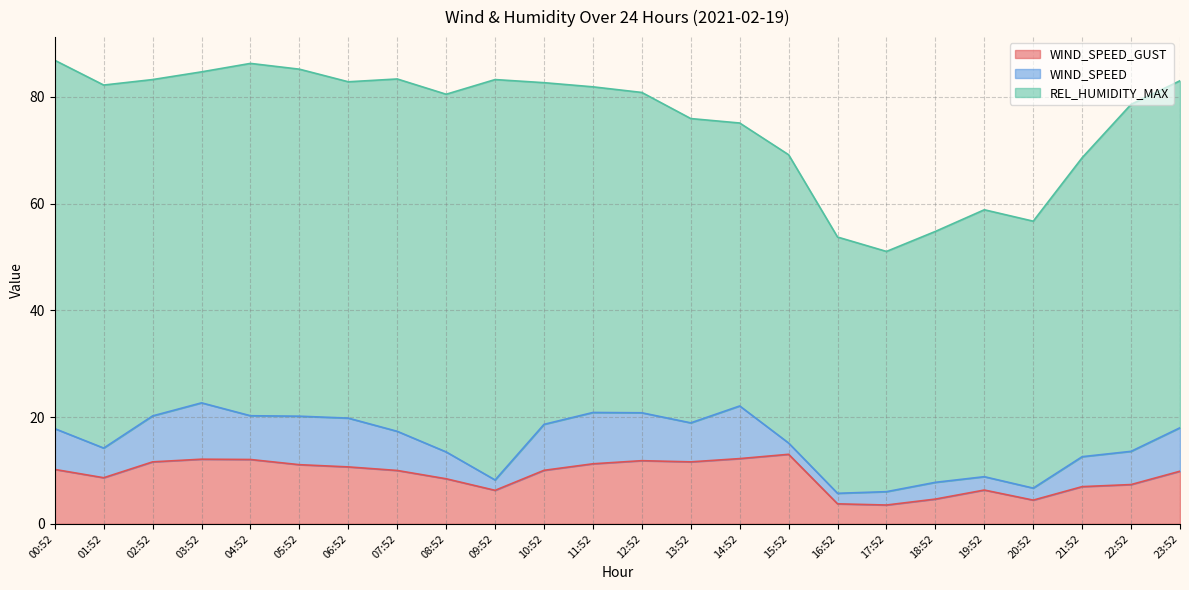

True or false: WIND_SPEED_GUST and WIND_SPEED intersect in this chart.

False